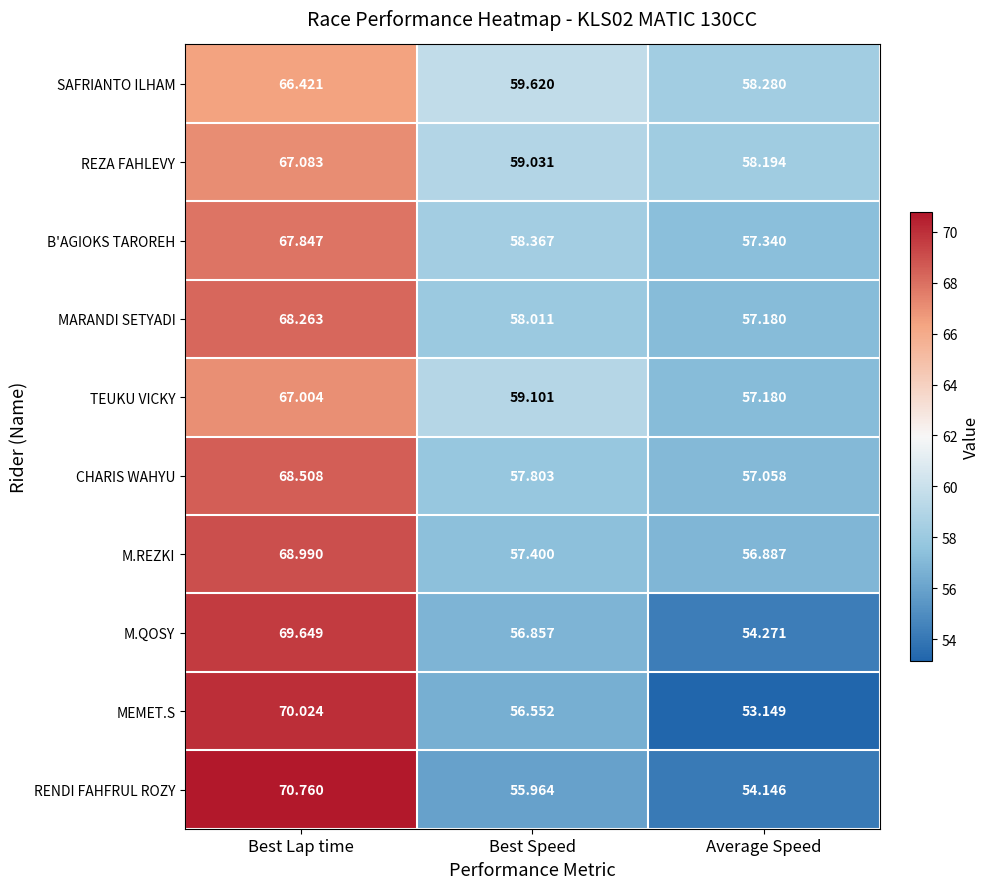

Count the number of categories in the chart.

3